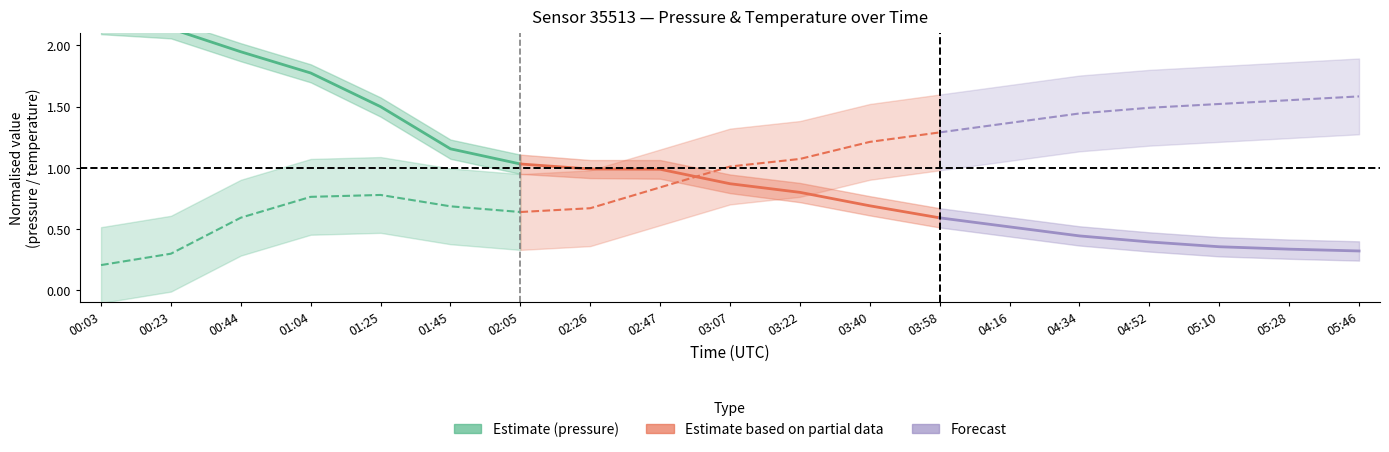

The value of Estimate at 01:04 is 0.8. True or false?

False